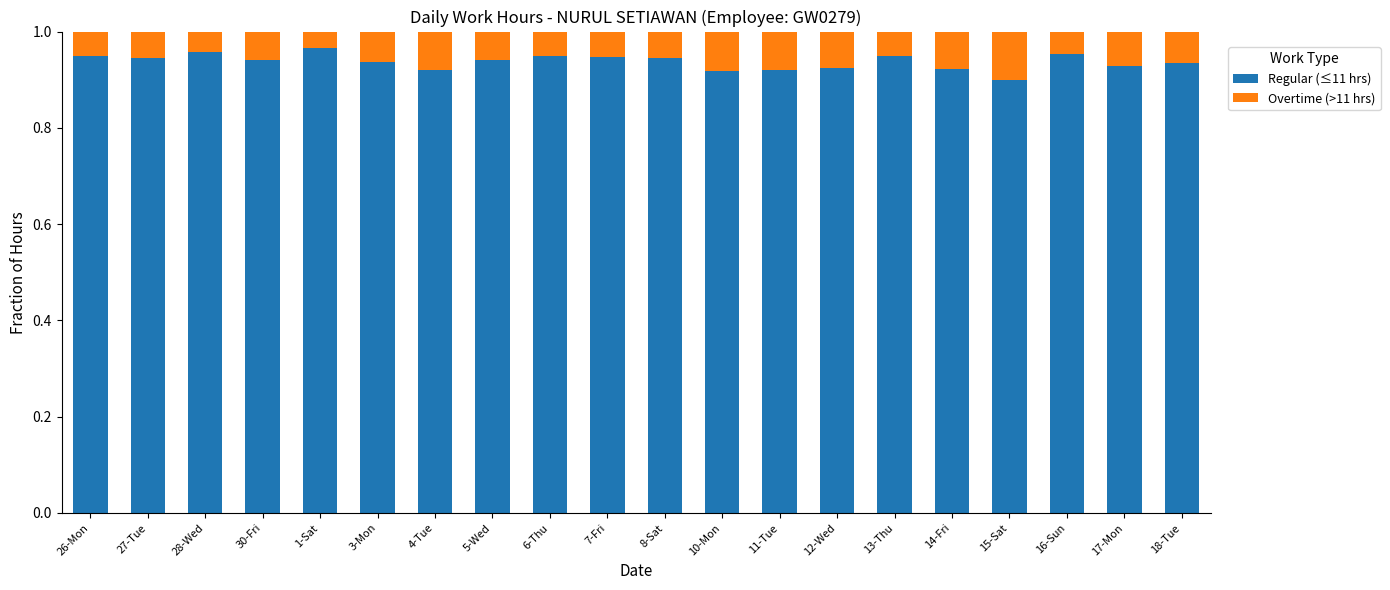

Where is Regular (≤11 hrs) nearest to the value 0?

15-Sat